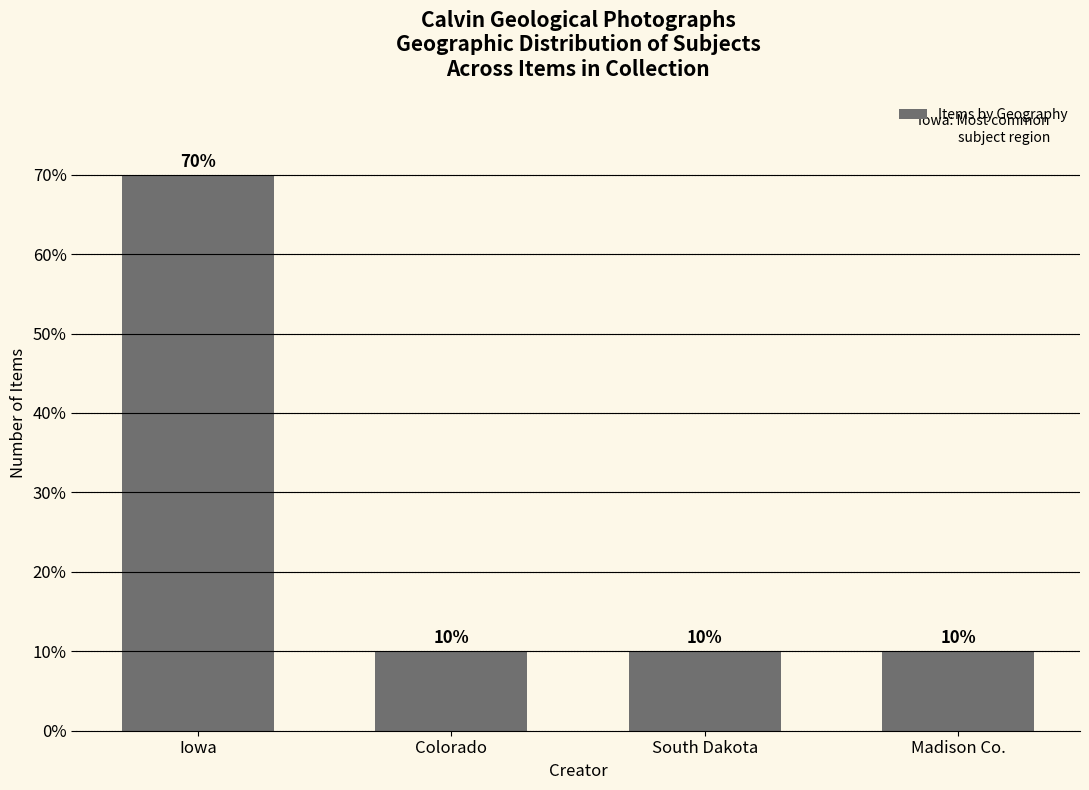

The value at Madison Co. is 4. True or false?

False